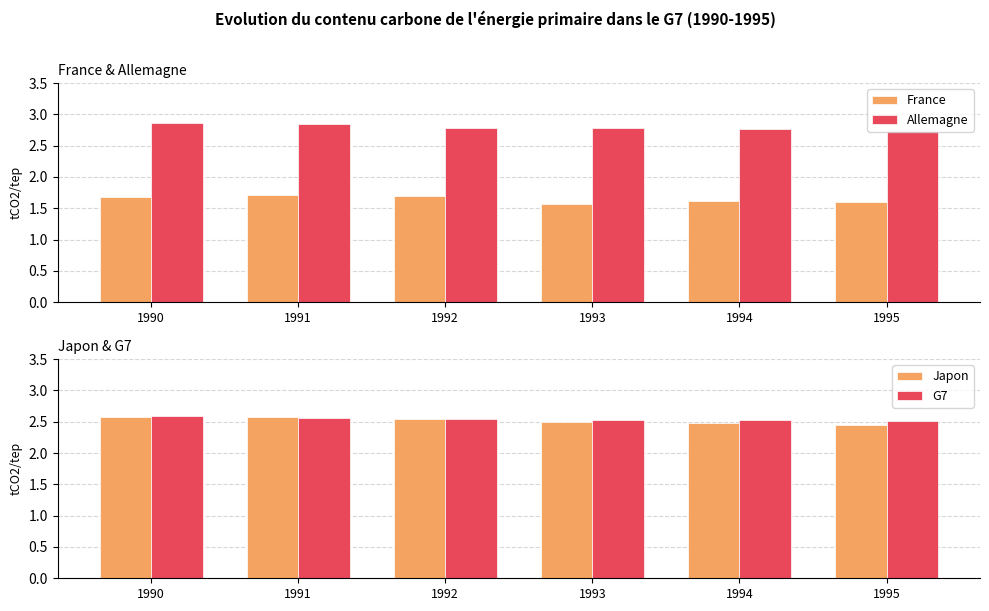

What is the spread (max minus min) of values at 1990?

1.2